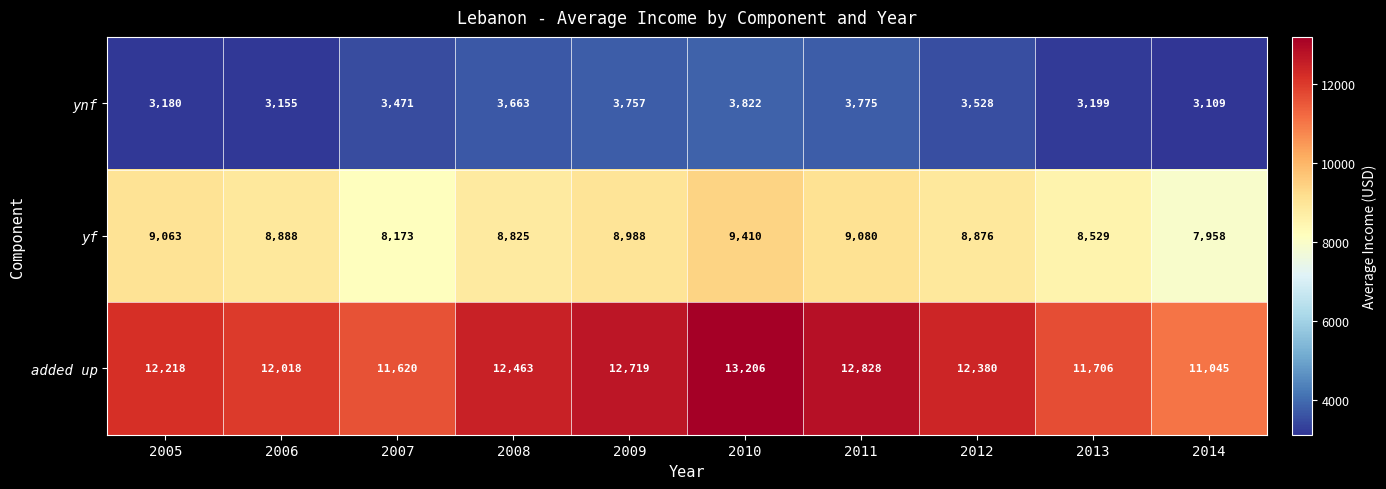

Which series has the largest total across all categories?

added up